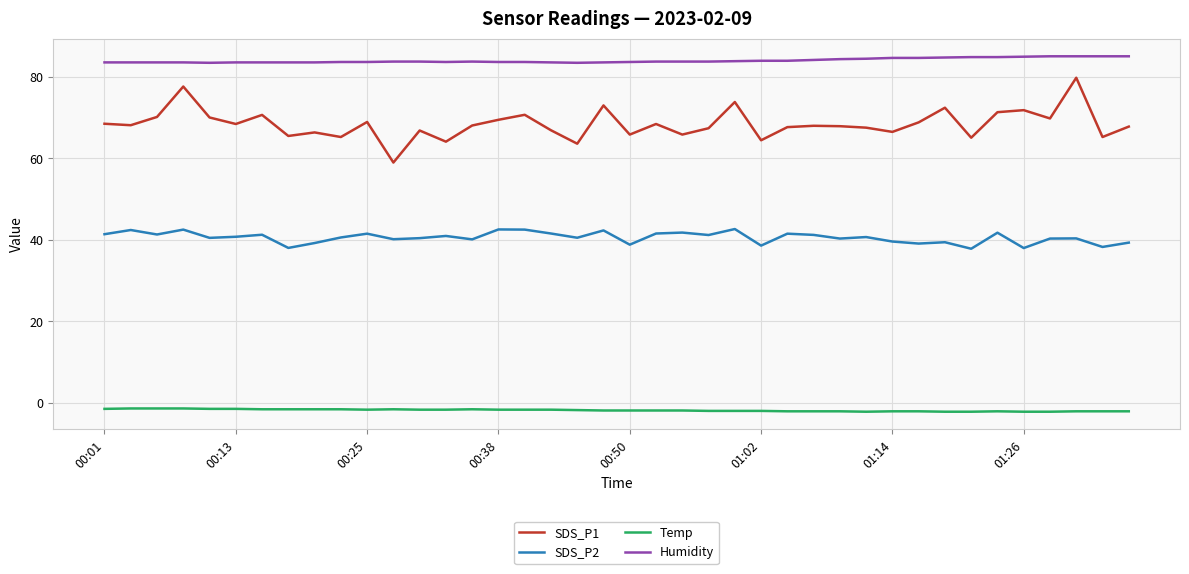

True or false: SDS_P2 and Temp cross at least once.

False